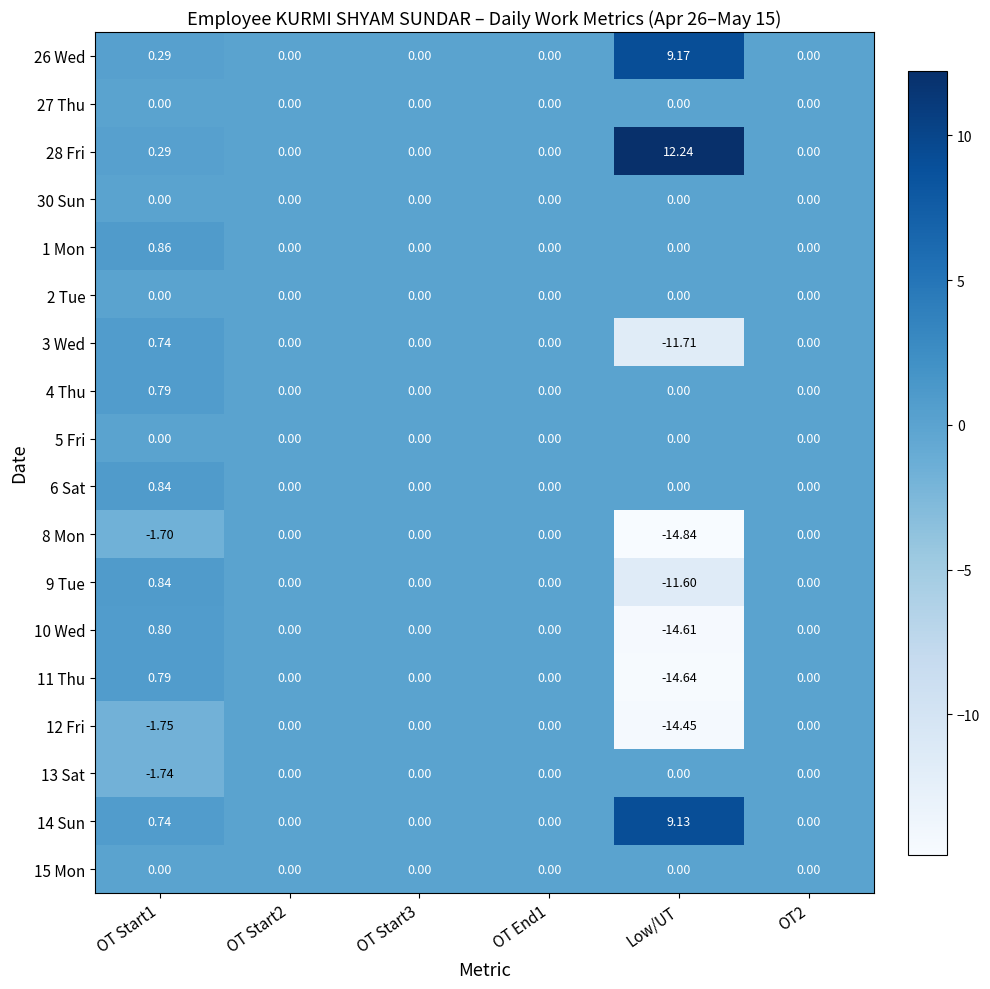

Which category has the lowest value in the 11 Thu series?

Low/UT